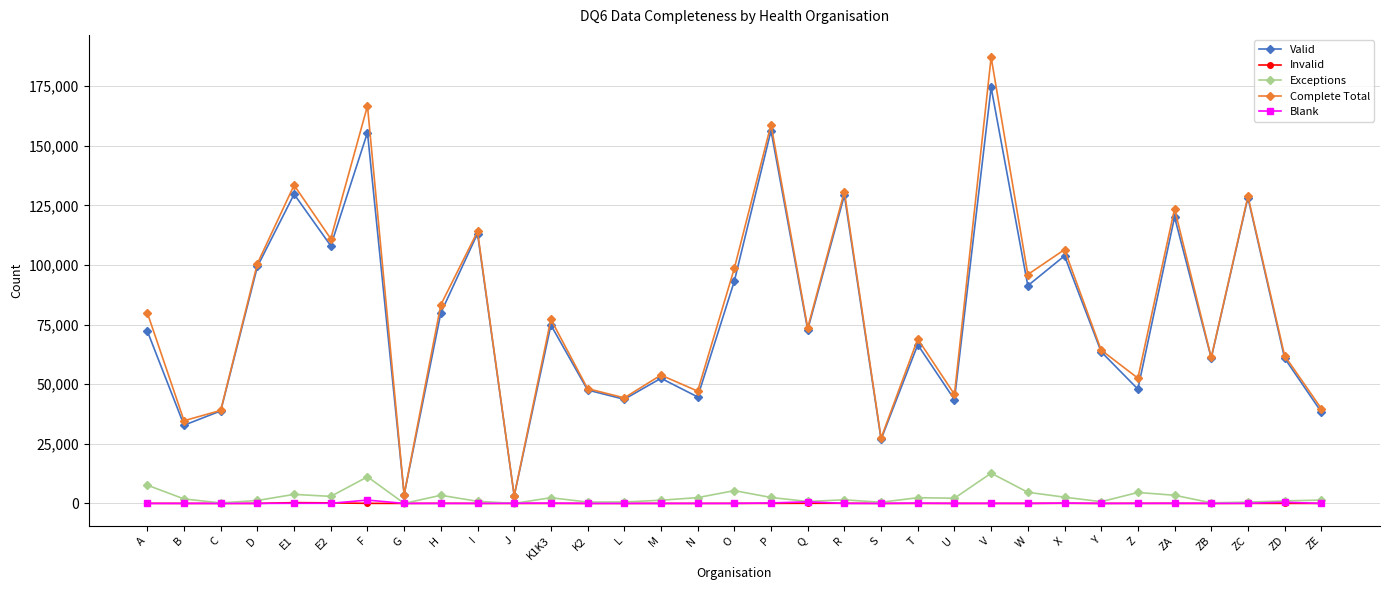

Is the value of Invalid at I greater than the value of Complete Total at C?

No